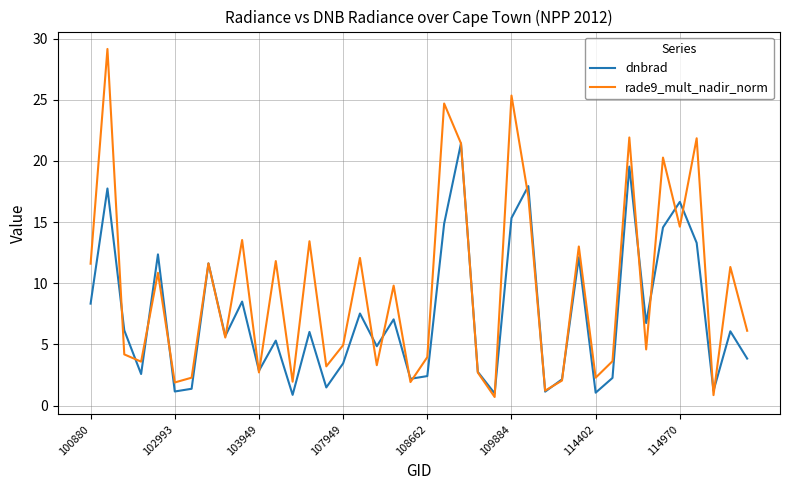

What is the sum of all rade9_mult_nadir_norm values?

379.0